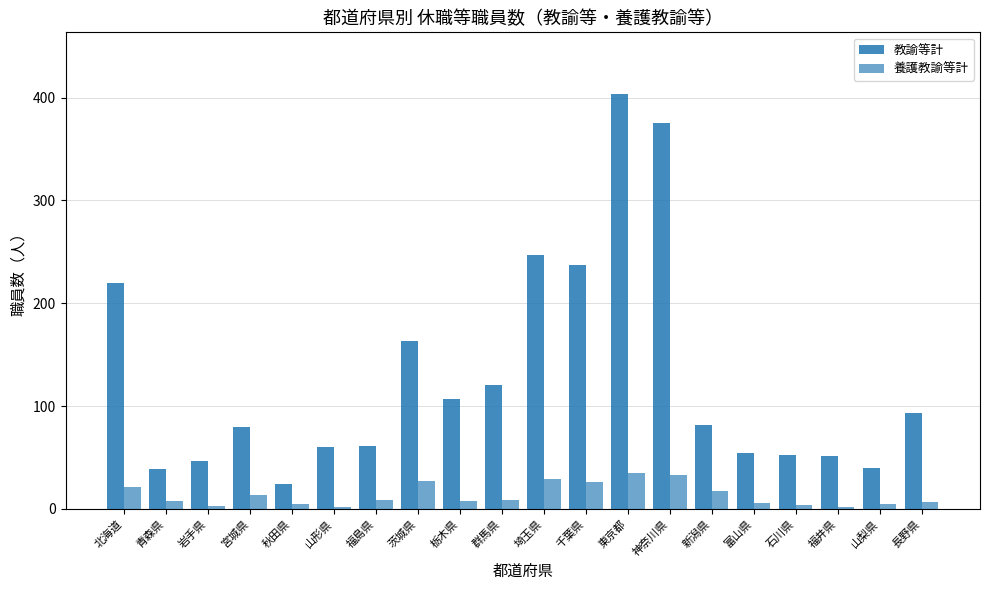

Rank the series at 栃木県 from highest to lowest value.

教諭等計, 養護教諭等計